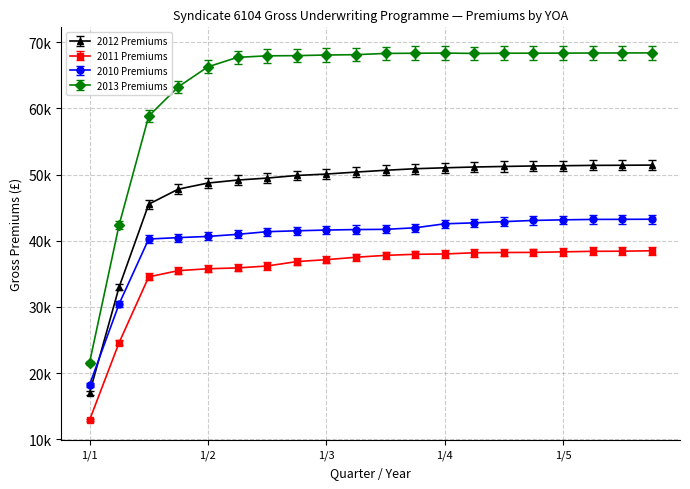

Which label corresponds to the largest value in the chart?

4/5